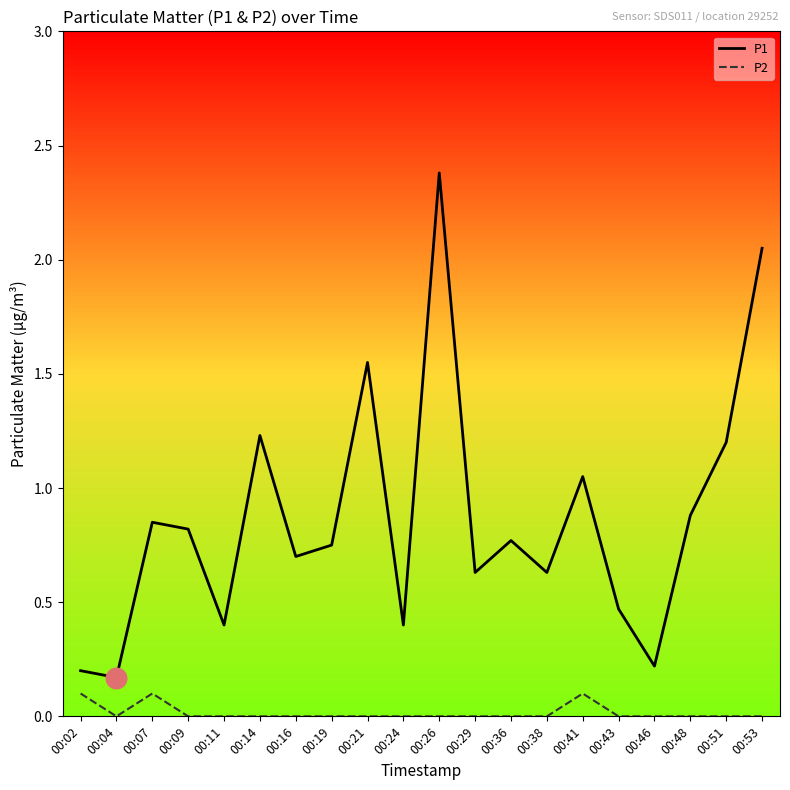

What are all the series names shown in the legend?

P1, P2